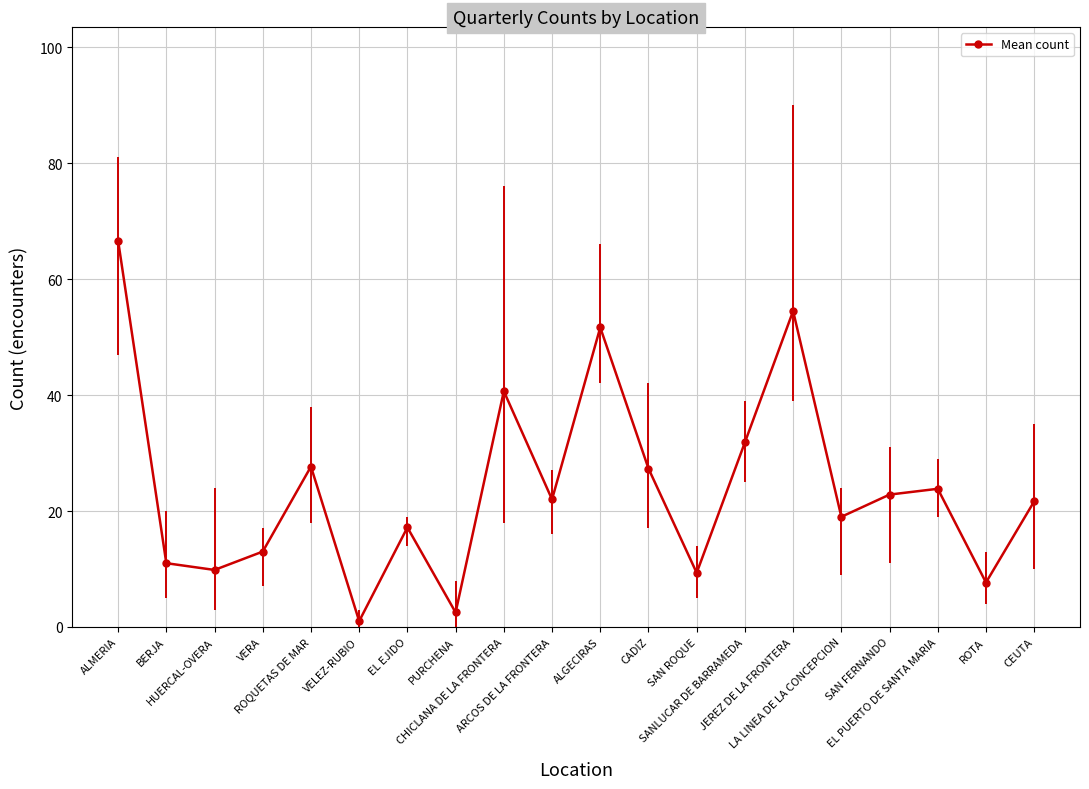

How many lines are shown in the chart?

1